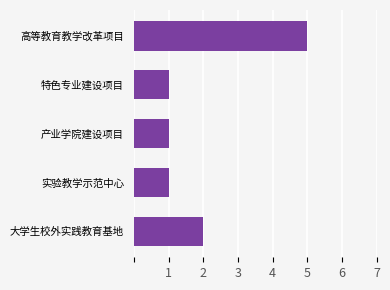

What is the minimum value shown in the chart?

1